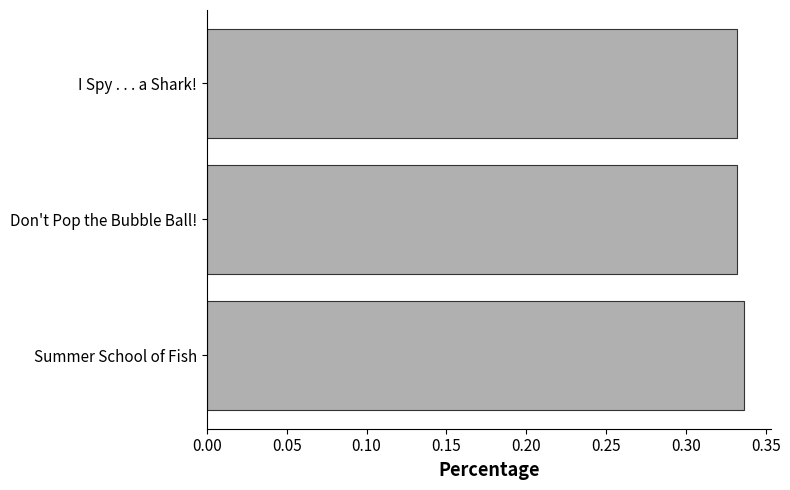

The value at Don't Pop the Bubble Ball! is 0.5. True or false?

False